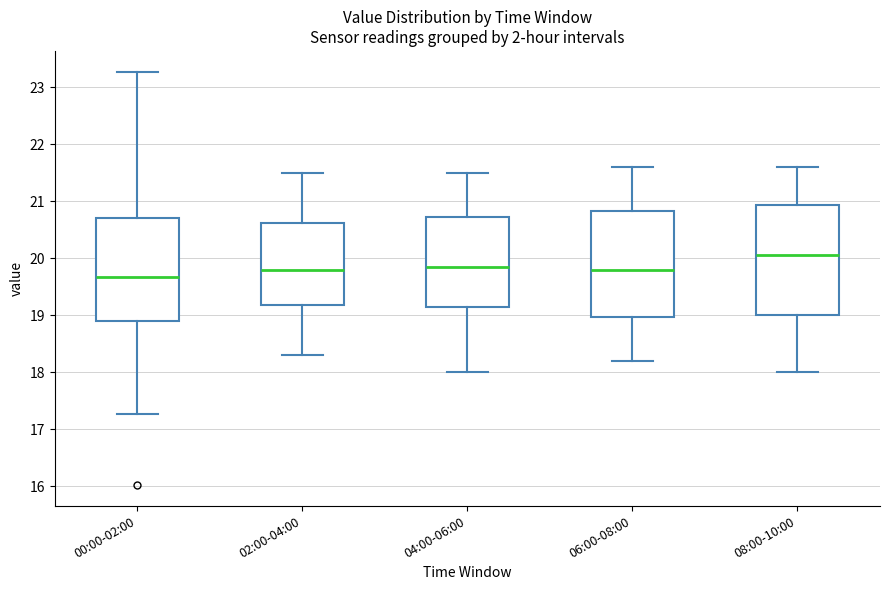

Which box has the highest median line?

08:00-10:00